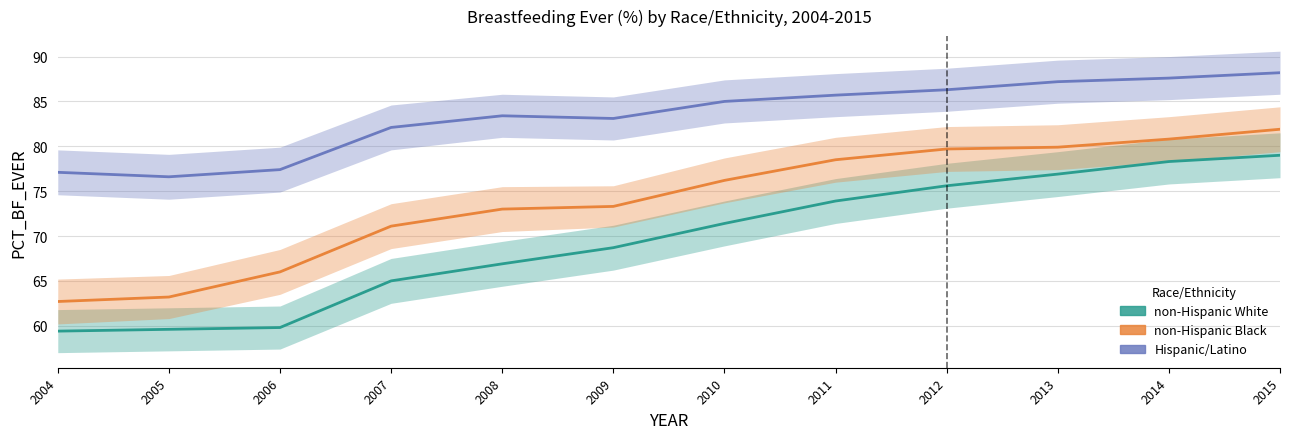

Reading left to right, what are all the values shown in this chart?

non-Hispanic White: 59.4	59.6	59.8	65.0	66.9	68.7	71.4	73.9	75.6	76.9	78.3	79.0
non-Hispanic Black: 62.7	63.2	66.0	71.1	73.0	73.3	76.2	78.5	79.7	79.9	80.8	81.9
Hispanic/Latino: 77.1	76.6	77.4	82.1	83.4	83.1	85.0	85.7	86.3	87.2	87.6	88.2